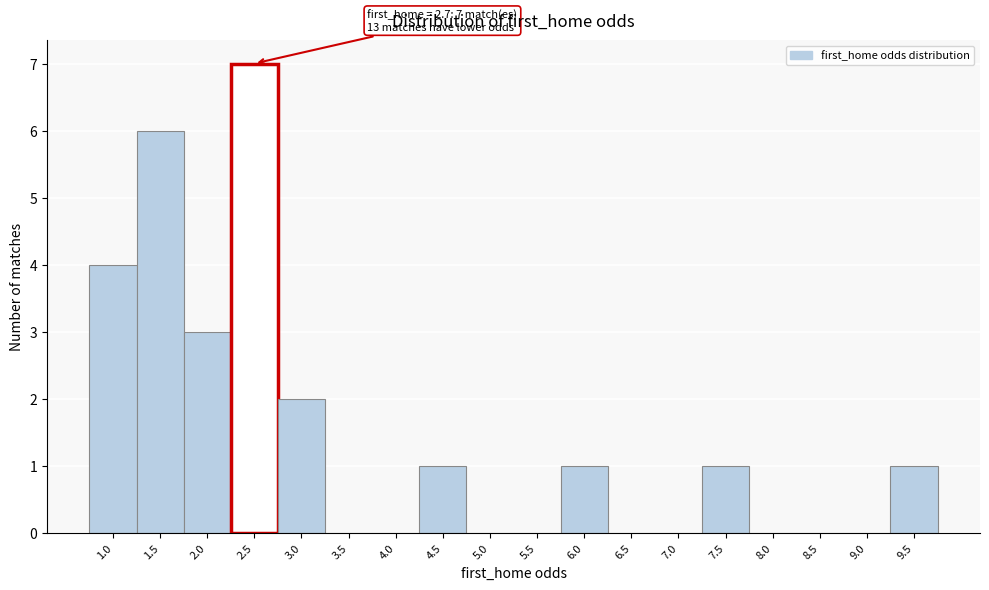

Reading left to right, extract all data points from this chart.

1.0=4	1.5=6	2.0=3	2.5=7	3.0=2	3.5=0	4.0=0	4.5=1	5.0=0	5.5=0	6.0=1	6.5=0	7.0=0	7.5=1	8.0=0	8.5=0	9.0=0	9.5=1